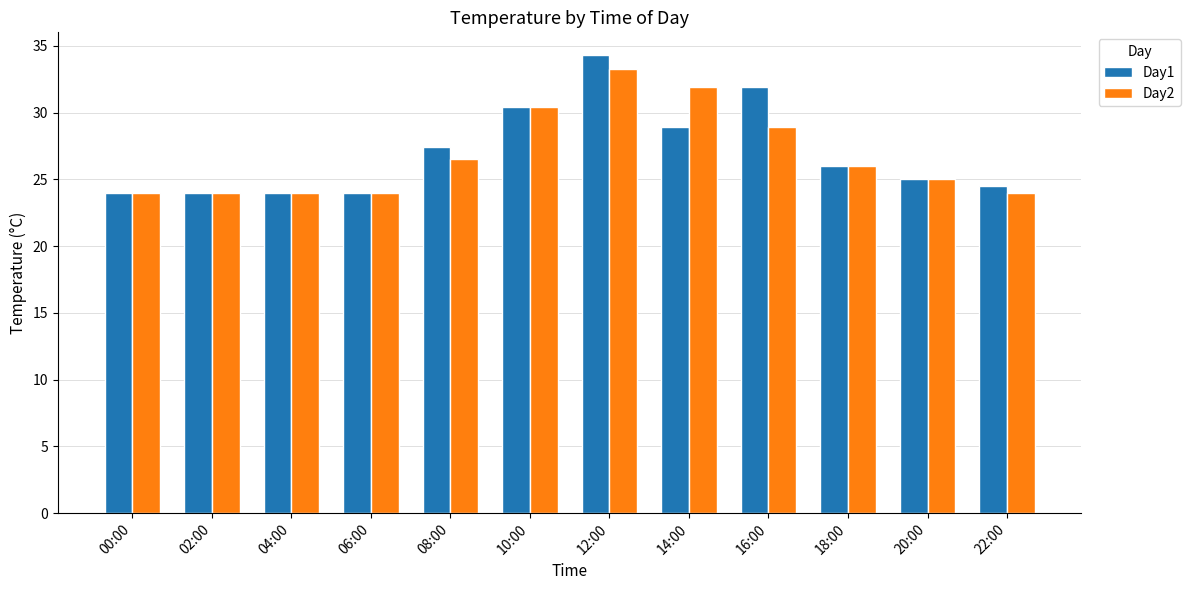

What is the difference between the Day1 values at 10:00 and 12:00?

3.9